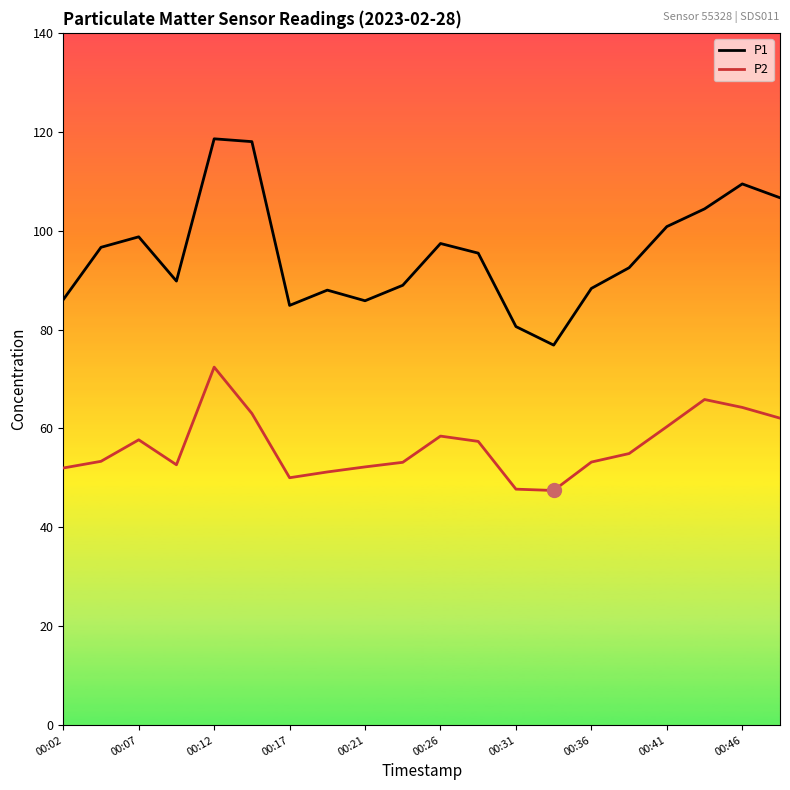

List the series in order of their peak value, highest first.

P1, P2